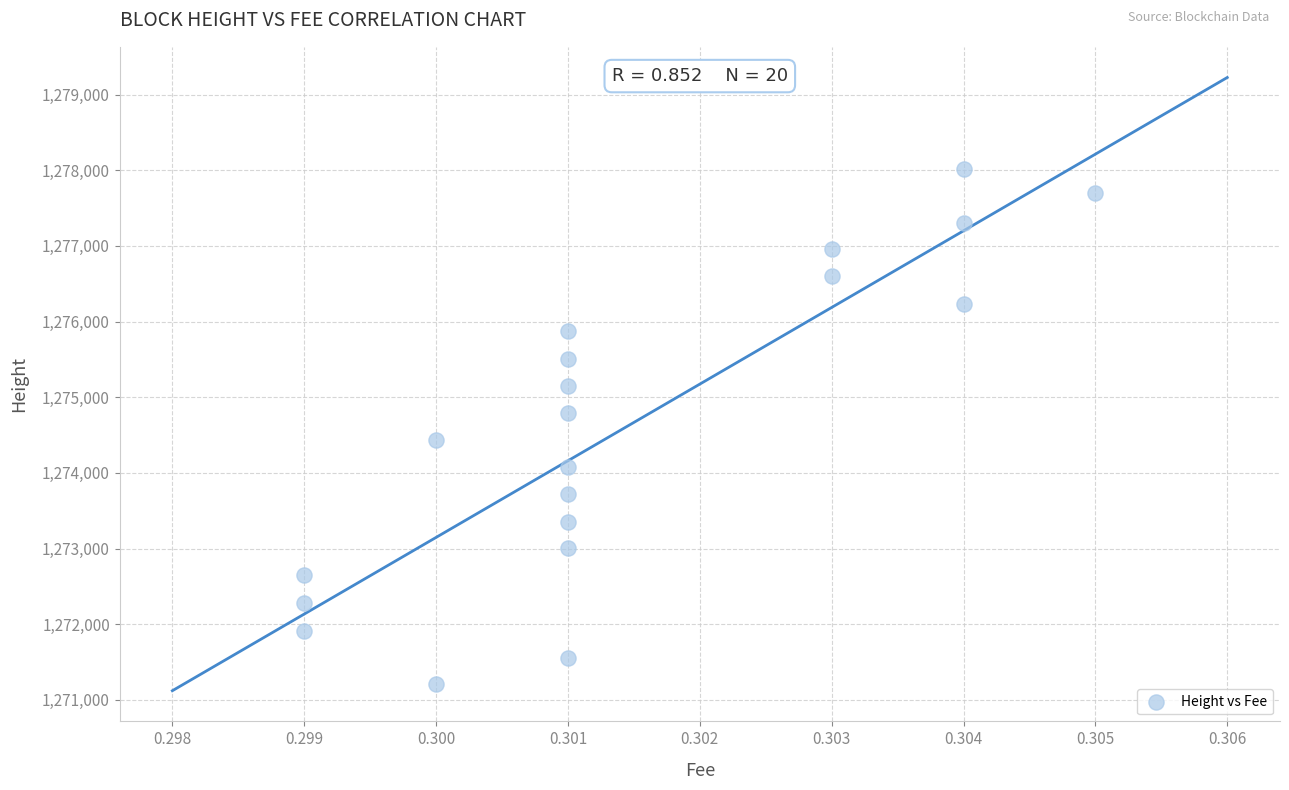

What is the range of Y values (max minus min)?

6815